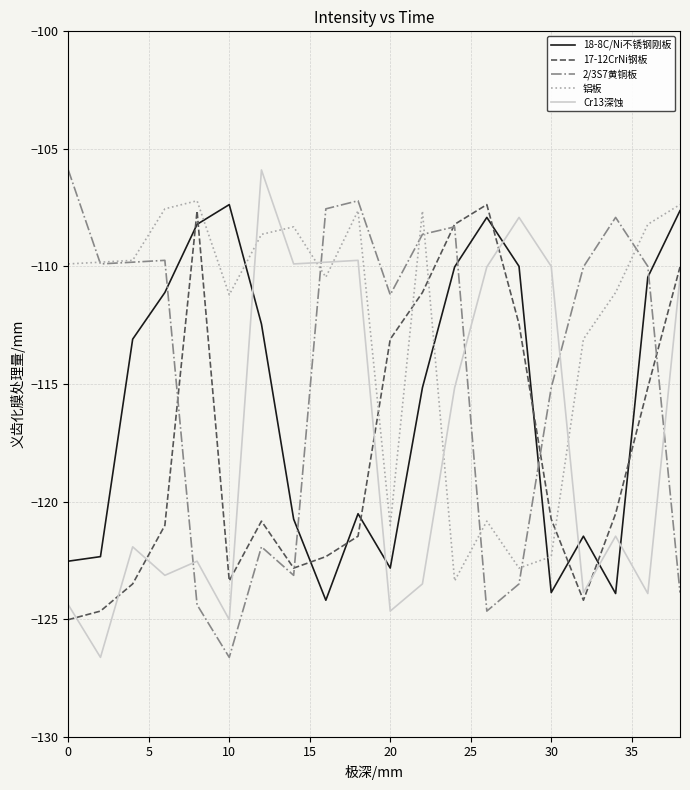

How many distinct data groups are displayed?

5